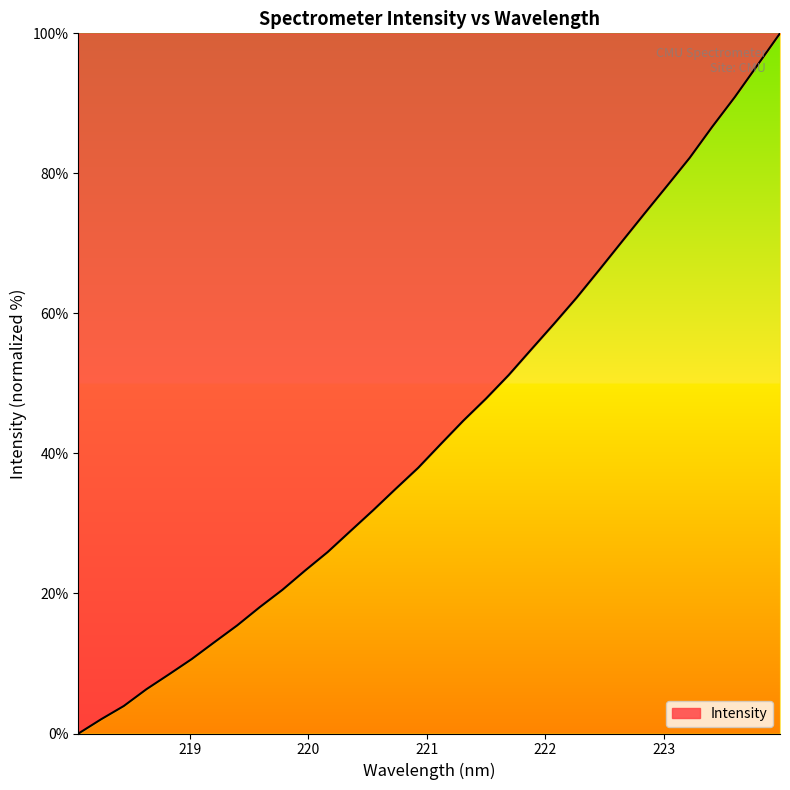

What is the difference between the maximum and minimum values?

100.0